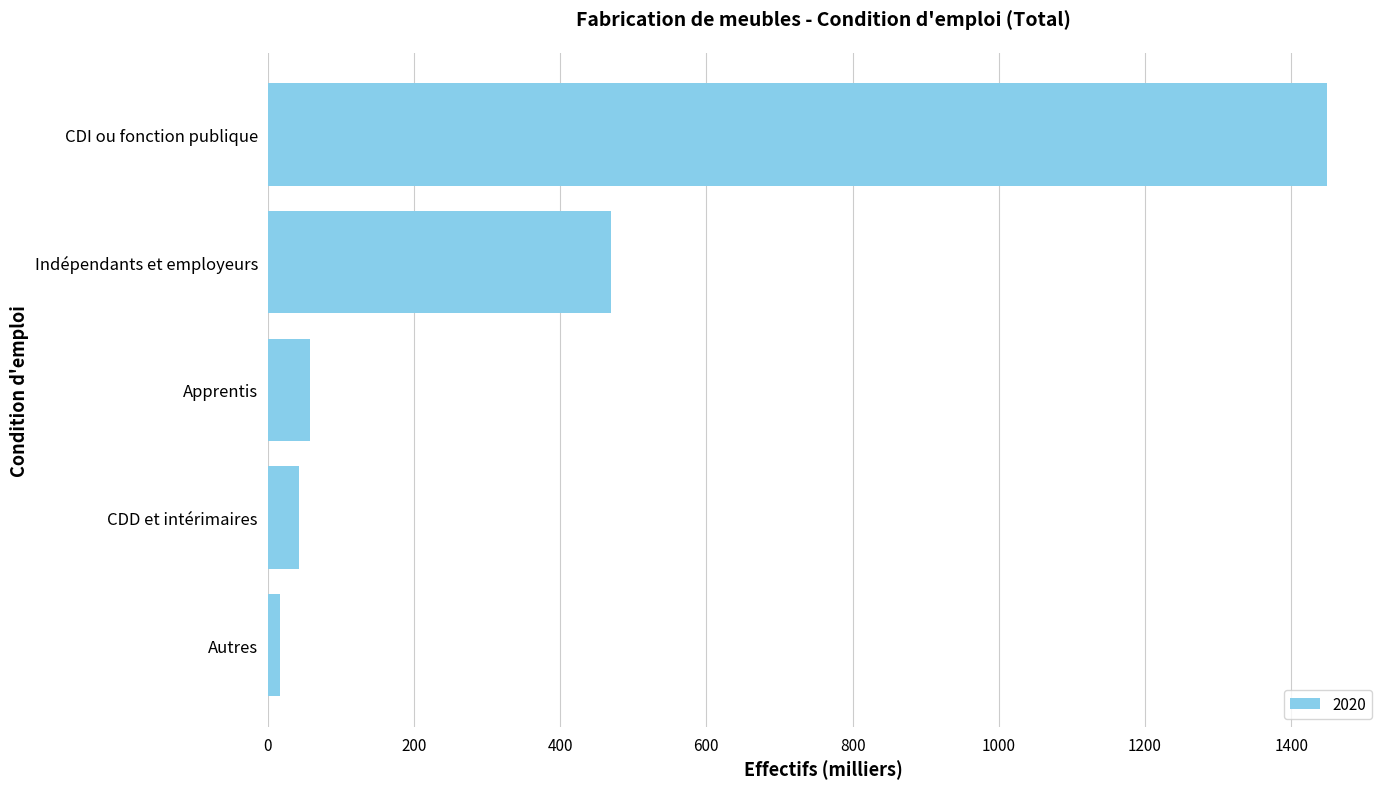

At which category does the chart reach its peak across all series?

CDI ou fonction publique